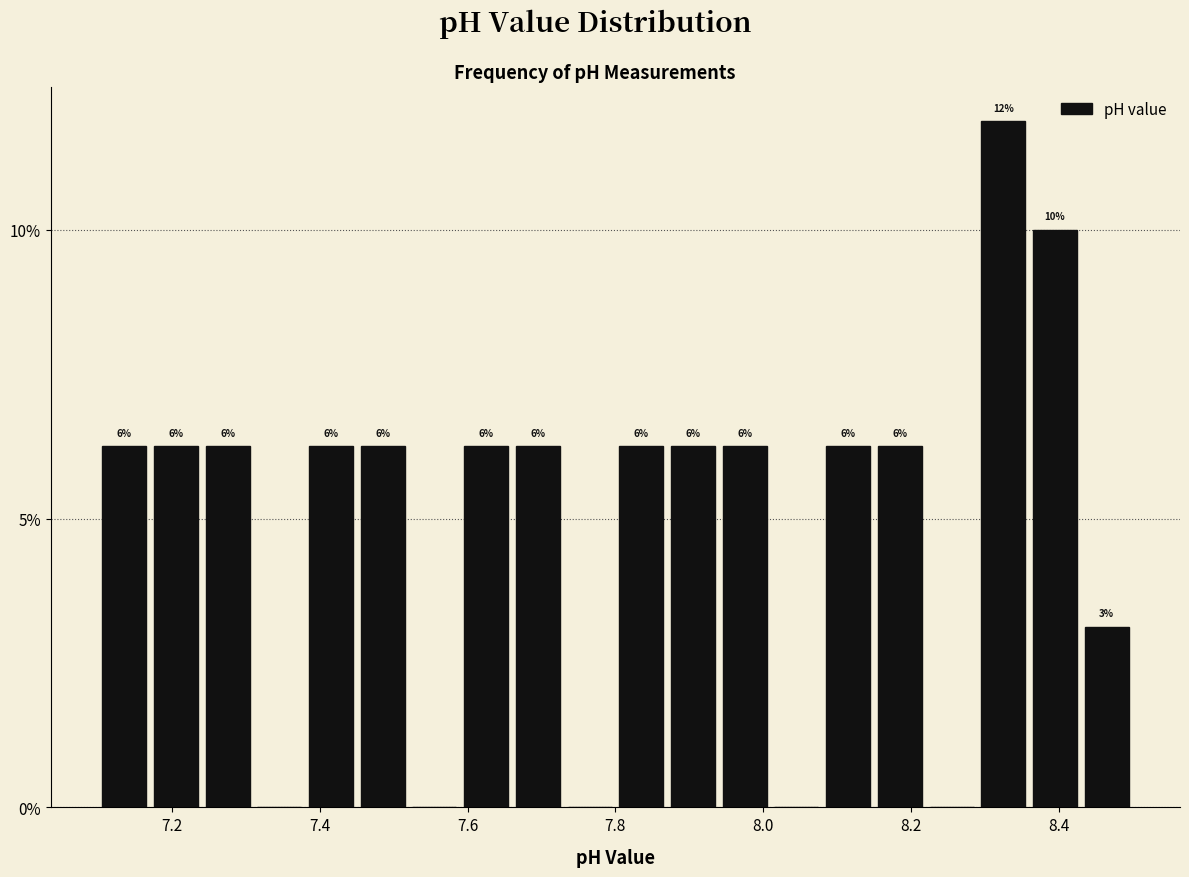

Around what value on the x-axis is the tallest bar? Give the approximate position of its centre, as read against the axis.

8.32